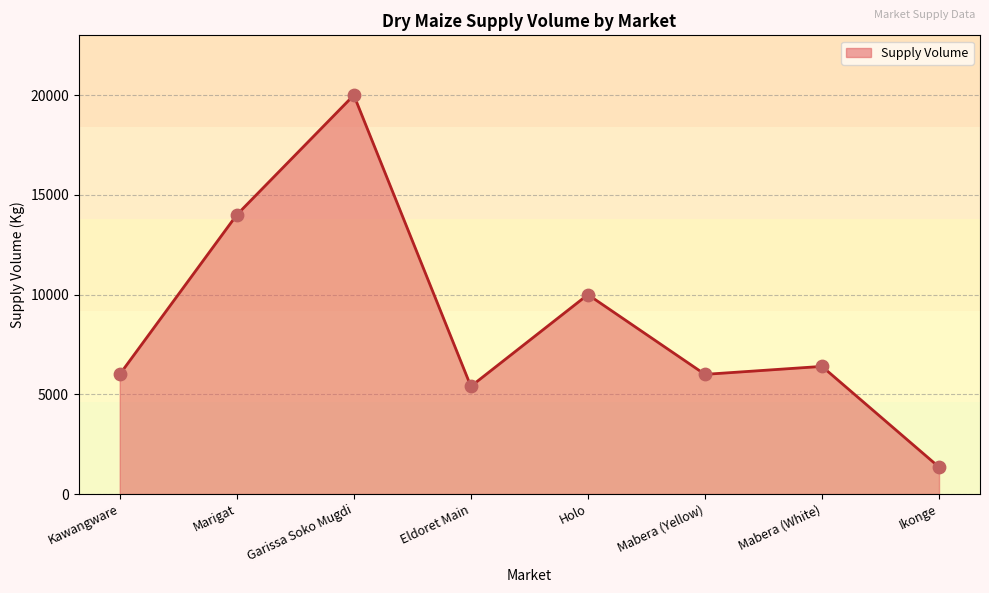

What is the change in value from Holo to Ikonge?

-8650